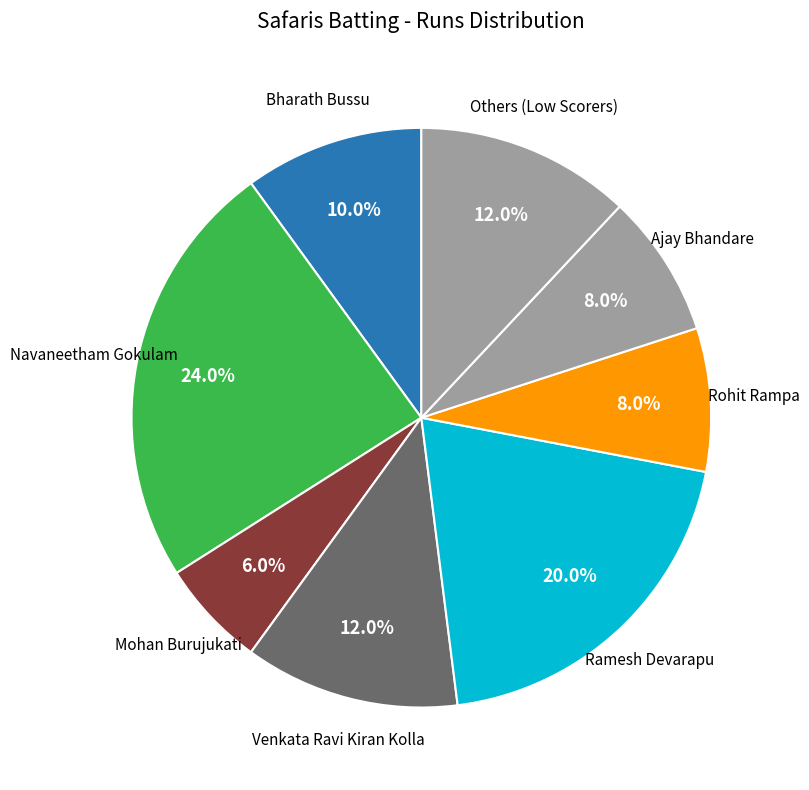

How many segments does this pie chart have?

8